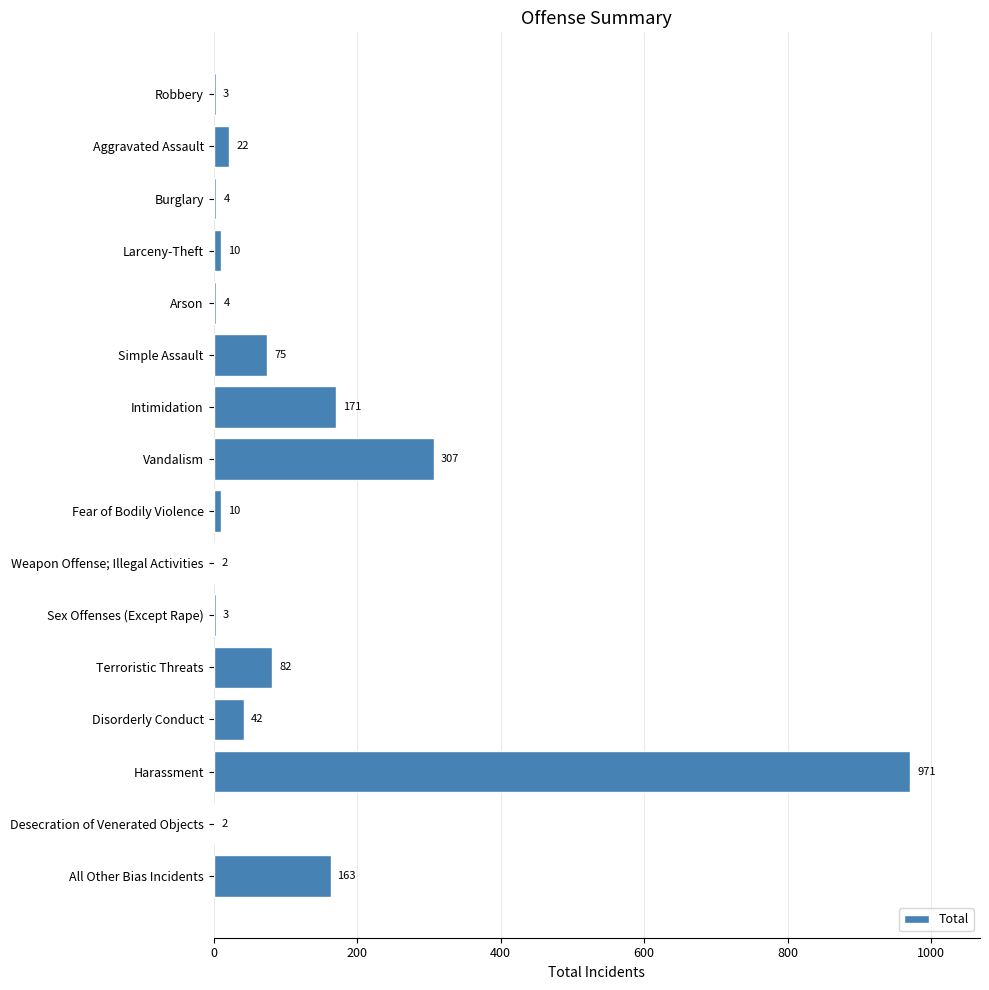

Which category has the highest value across all series?

Harassment